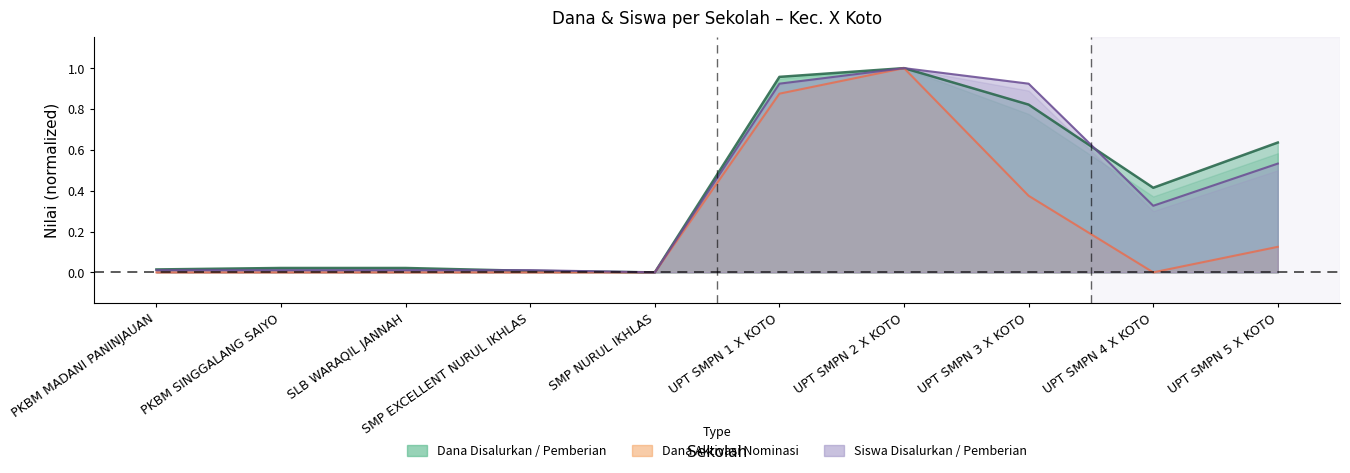

In Dana Dari Aktivasi Nominasi, how many points are lower than both neighbors (excluding endpoints)?

1